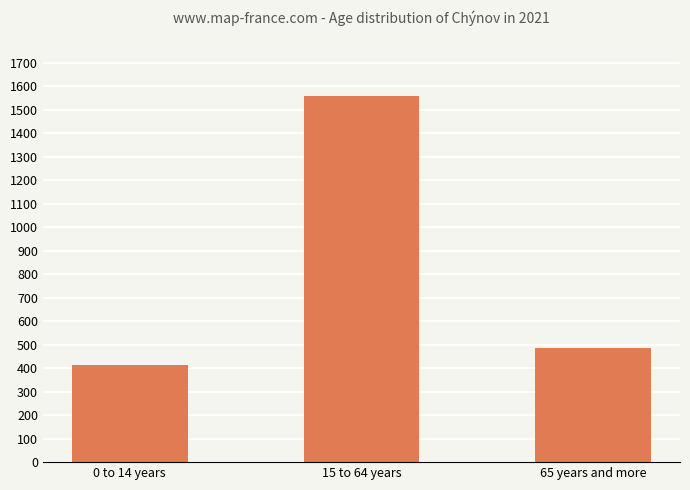

What is the ratio of the value at 0 to 14 years to the value at 65 years and more?

0.9